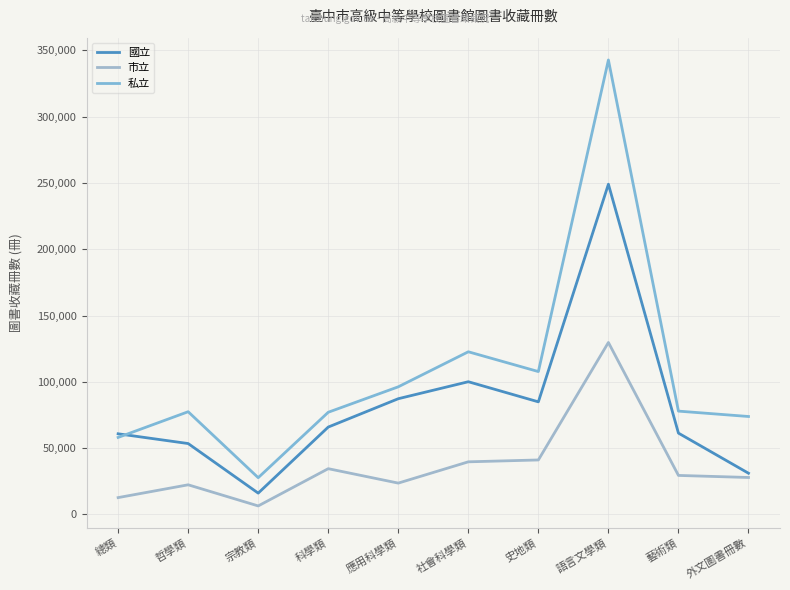

The value of 私立 at 總類 is 58125. True or false?

True